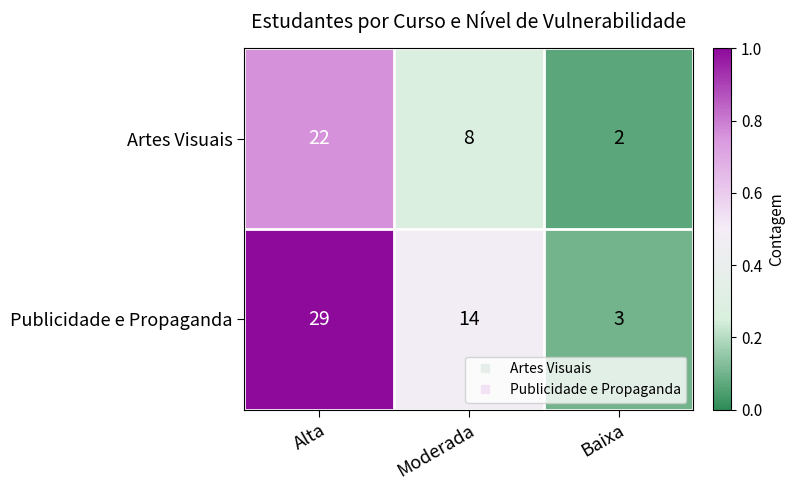

Which series has the widest spread of values?

Publicidade e Propaganda